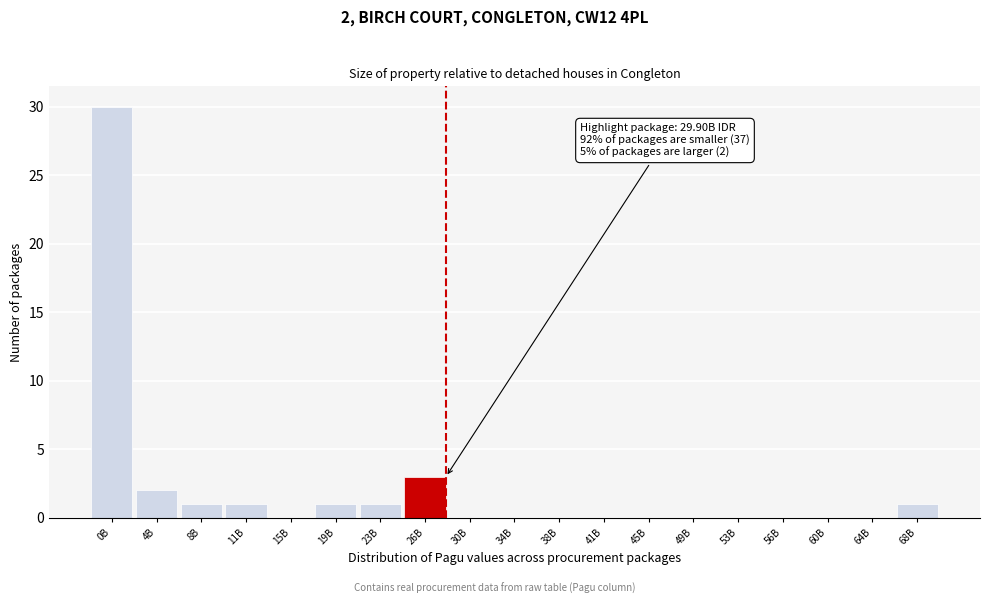

Reading right to left, extract all data points from this chart.

68B=1	64B=0	60B=0	56B=0	53B=0	49B=0	45B=0	41B=0	38B=0	34B=0	30B=0	26B=3	23B=1	19B=1	15B=0	11B=1	8B=1	4B=2	0B=30